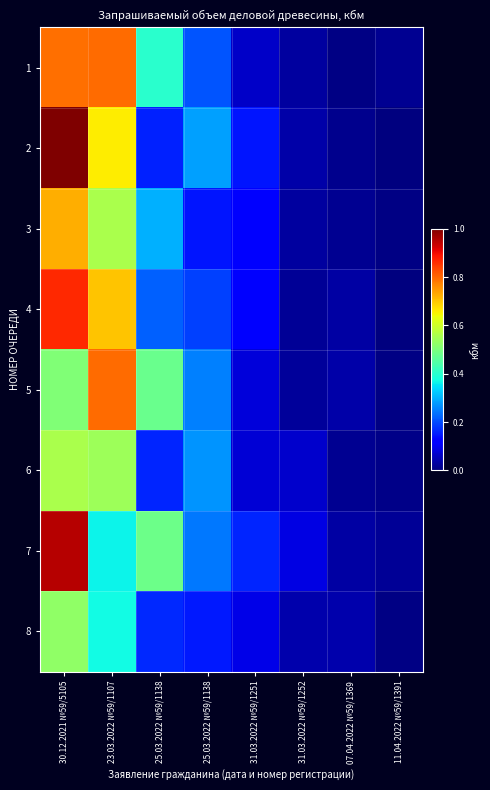

Reading left to right, what are all the values shown in this chart?

1: 30.12.2021 №59/5105=0.8	23.03.2022 №59/1107=0.8	25.03.2022 №59/1138=0.4	25.03.2022 №59/1138=0.2	31.03.2022 №59/1251=0.1	31.03.2022 №59/1252=0.0	07.04.2022 №59/1369=0.0	11.04.2022 №59/1391=0.0
2: 30.12.2021 №59/5105=1.0	23.03.2022 №59/1107=0.7	25.03.2022 №59/1138=0.2	25.03.2022 №59/1138=0.3	31.03.2022 №59/1251=0.1	31.03.2022 №59/1252=0.0	07.04.2022 №59/1369=0.0	11.04.2022 №59/1391=0.0
3: 30.12.2021 №59/5105=0.7	23.03.2022 №59/1107=0.6	25.03.2022 №59/1138=0.3	25.03.2022 №59/1138=0.1	31.03.2022 №59/1251=0.1	31.03.2022 №59/1252=0.0	07.04.2022 №59/1369=0.0	11.04.2022 №59/1391=0.0
4: 30.12.2021 №59/5105=0.9	23.03.2022 №59/1107=0.7	25.03.2022 №59/1138=0.2	25.03.2022 №59/1138=0.2	31.03.2022 №59/1251=0.1	31.03.2022 №59/1252=0.0	07.04.2022 №59/1369=0.0	11.04.2022 №59/1391=0.0
5: 30.12.2021 №59/5105=0.5	23.03.2022 №59/1107=0.8	25.03.2022 №59/1138=0.5	25.03.2022 №59/1138=0.3	31.03.2022 №59/1251=0.1	31.03.2022 №59/1252=0.0	07.04.2022 №59/1369=0.0	11.04.2022 №59/1391=0.0
6: 30.12.2021 №59/5105=0.6	23.03.2022 №59/1107=0.5	25.03.2022 №59/1138=0.2	25.03.2022 №59/1138=0.3	31.03.2022 №59/1251=0.1	31.03.2022 №59/1252=0.1	07.04.2022 №59/1369=0.0	11.04.2022 №59/1391=0.0
7: 30.12.2021 №59/5105=0.9	23.03.2022 №59/1107=0.4	25.03.2022 №59/1138=0.5	25.03.2022 №59/1138=0.2	31.03.2022 №59/1251=0.2	31.03.2022 №59/1252=0.1	07.04.2022 №59/1369=0.0	11.04.2022 №59/1391=0.0
8: 30.12.2021 №59/5105=0.5	23.03.2022 №59/1107=0.4	25.03.2022 №59/1138=0.2	25.03.2022 №59/1138=0.2	31.03.2022 №59/1251=0.1	31.03.2022 №59/1252=0.0	07.04.2022 №59/1369=0.0	11.04.2022 №59/1391=0.0